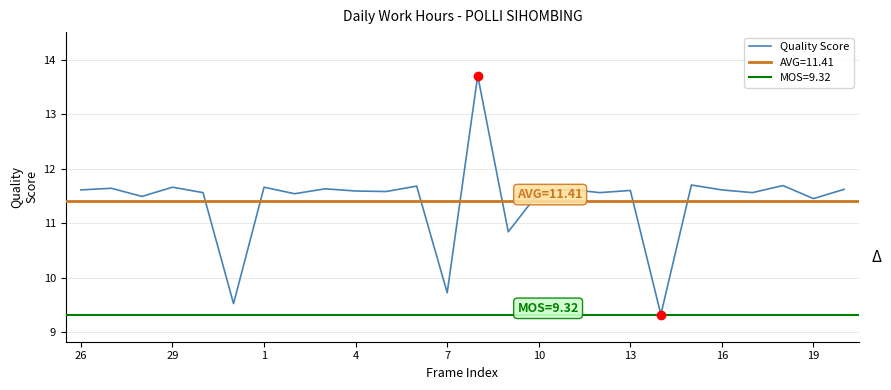

What is the change in value from 18 to 23?

+0.1